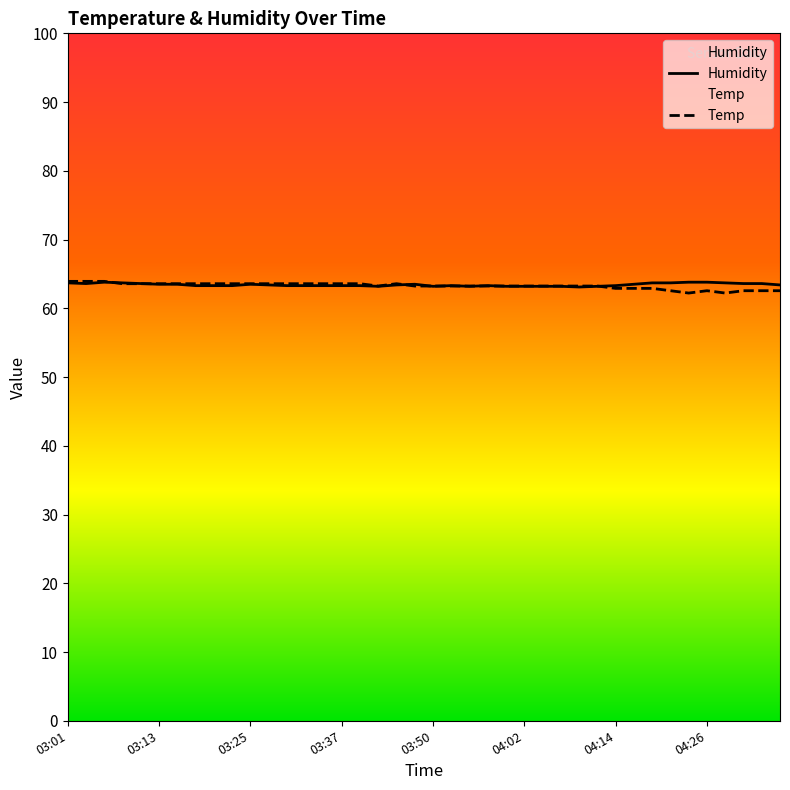

What is the difference between the highest and lowest values at 03:37?

0.3